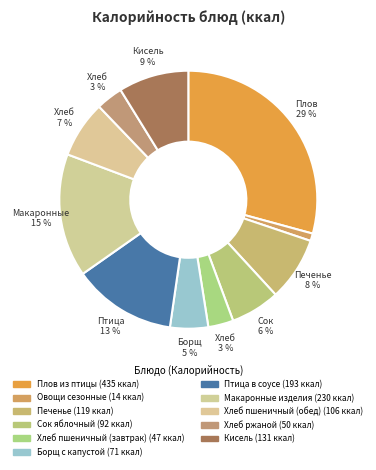

Count the number of slices in the pie.

11